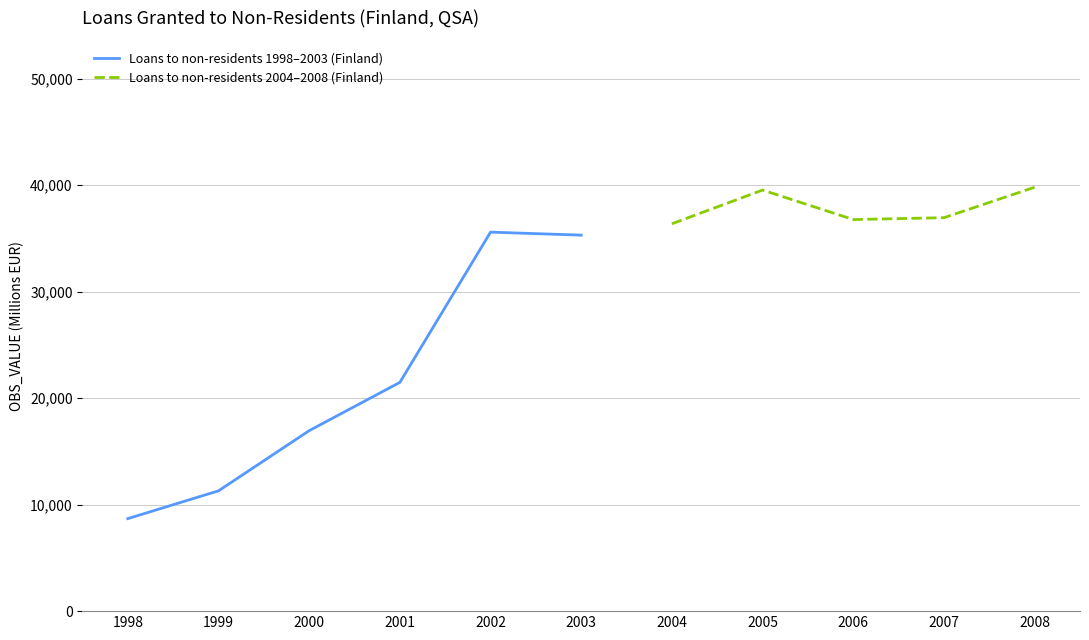

What is the lowest value of the Loans to non-residents 1998–2003 (Finland) series?

8686.0